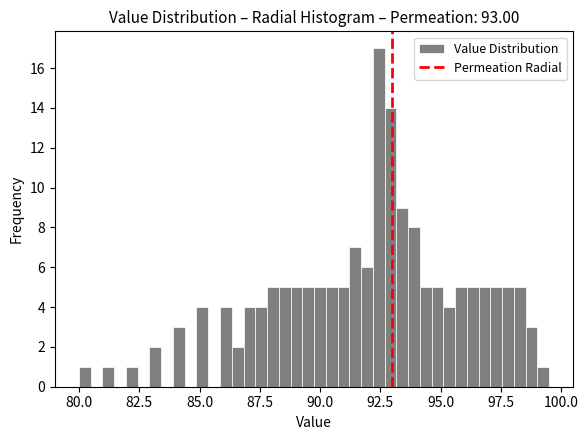

Read against the x-axis, roughly where is the centre of the tallest bar?

92.5